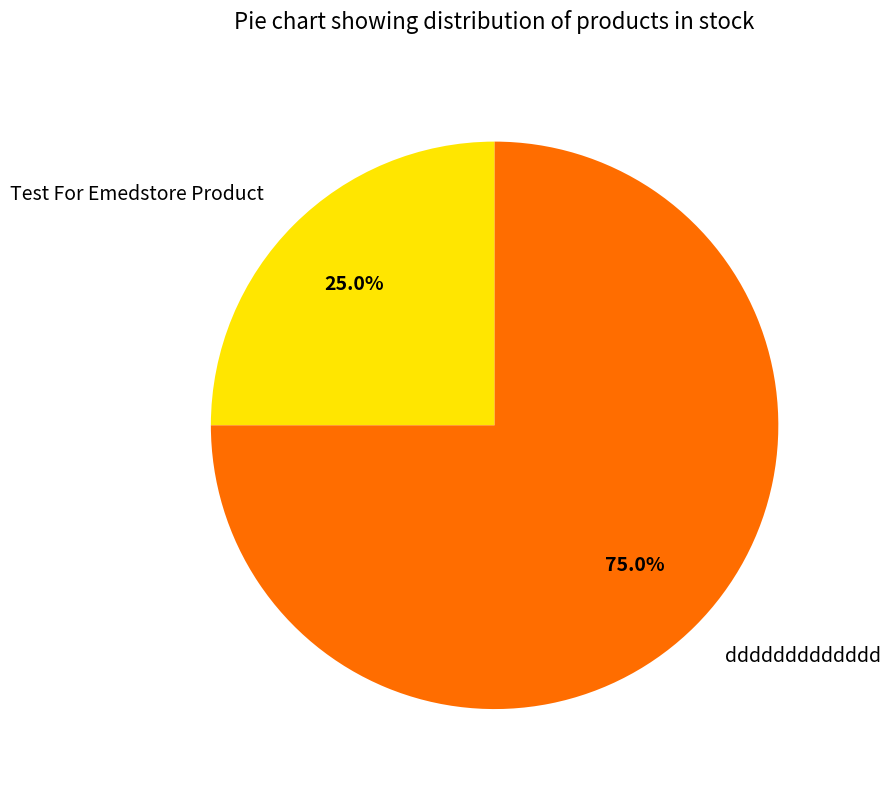

How many segments does this pie chart have?

2